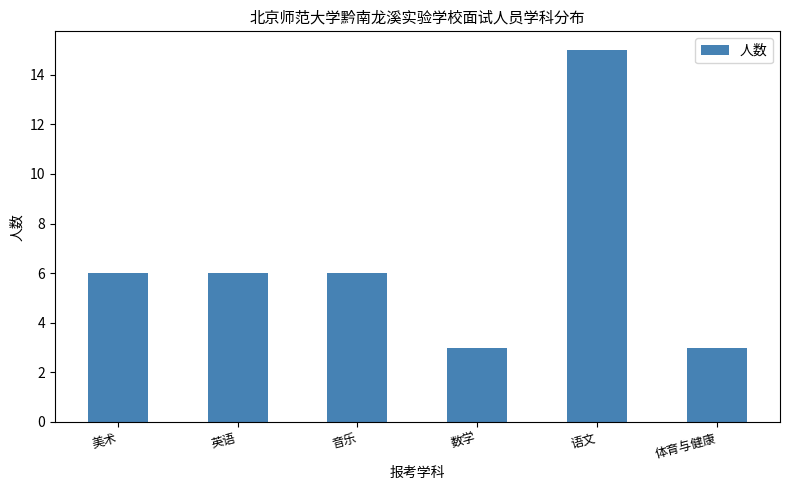

What is the sum of the values at 语文 and 数学?

18